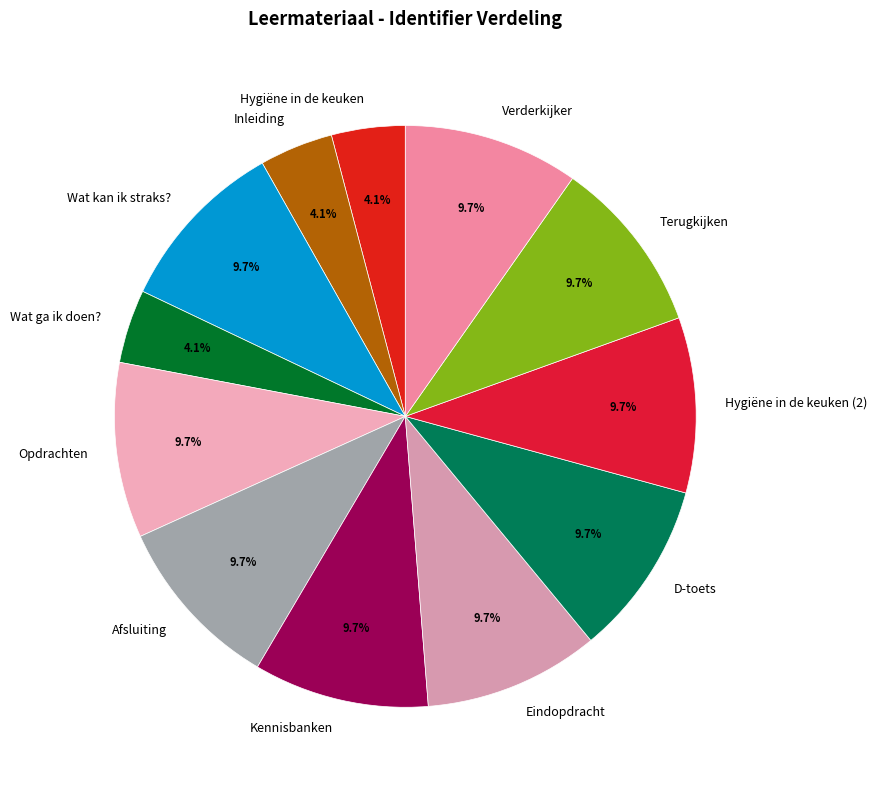

Is the sum of Afsluiting and Hygiëne in de keuken (2) greater than half?

No